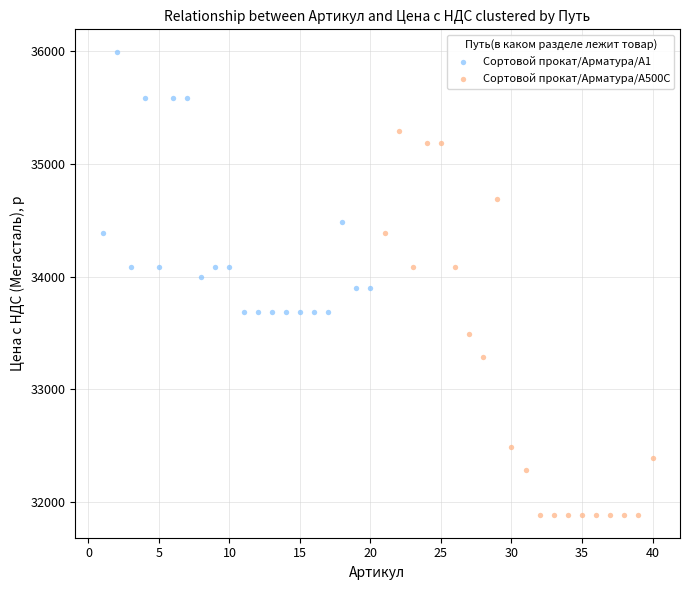

What are all the series names shown in the legend?

Сортовой прокат/Арматура/А1, Сортовой прокат/Арматура/А500С